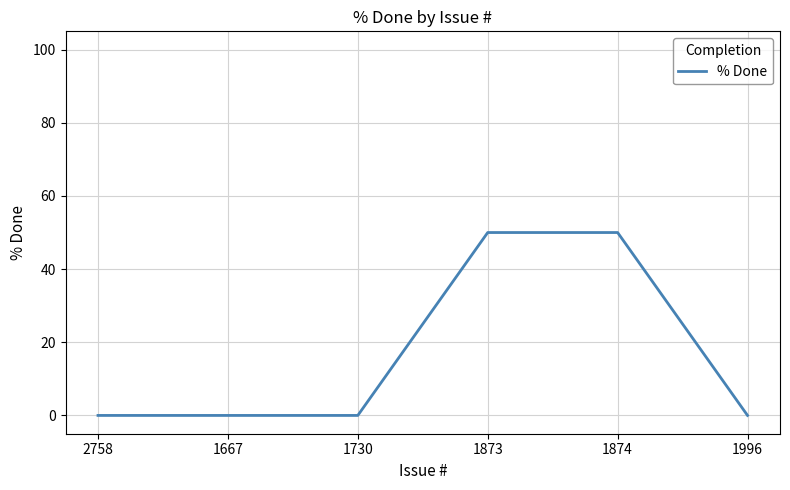

What is the sum of the values at 1667 and 1873?

50